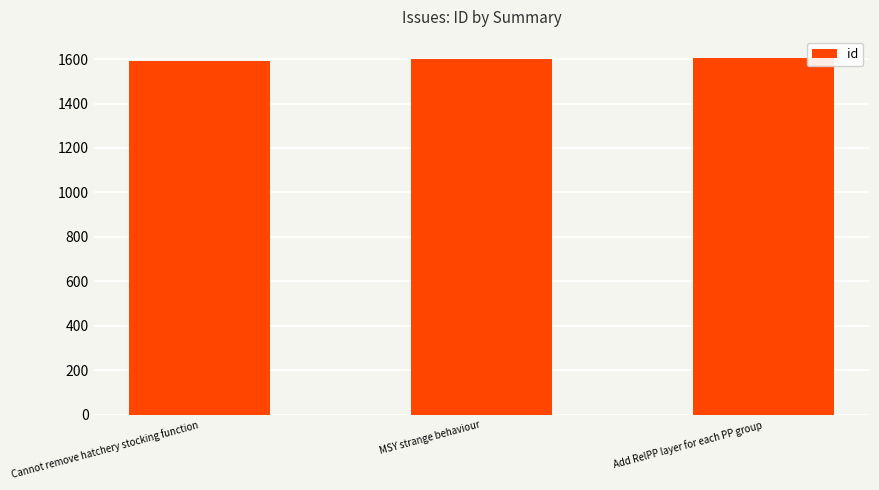

What is the maximum value shown in the chart?

1603